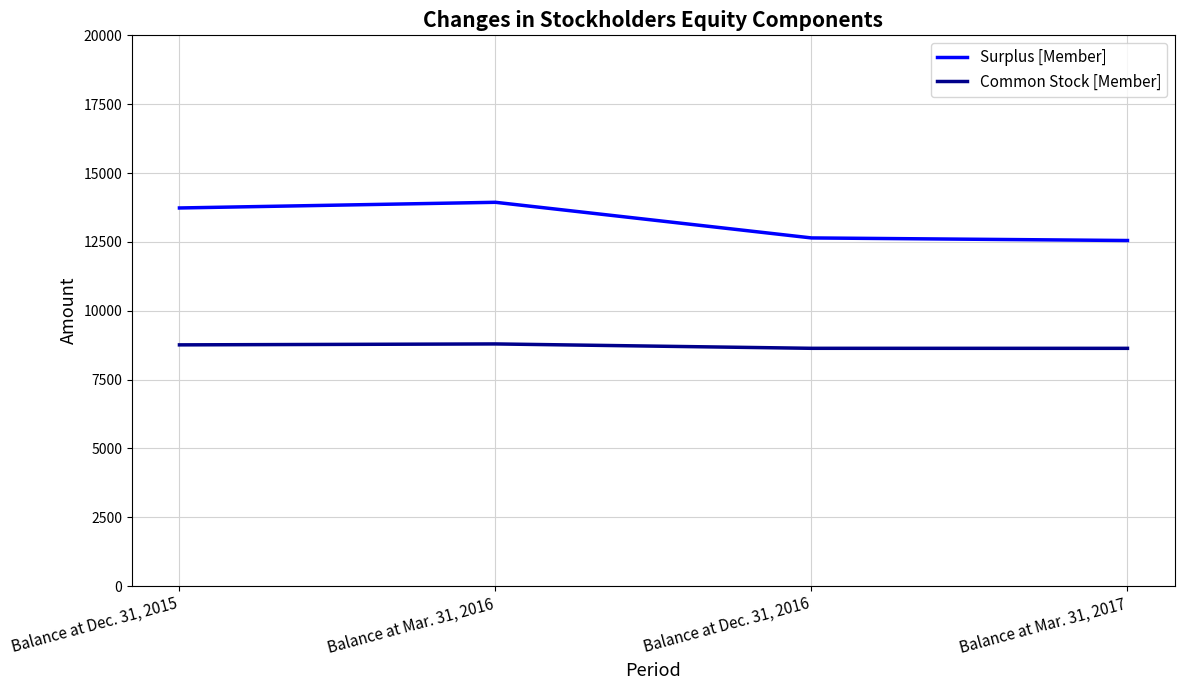

True or false: Common Stock [Member] and Surplus [Member] cross at least once.

False